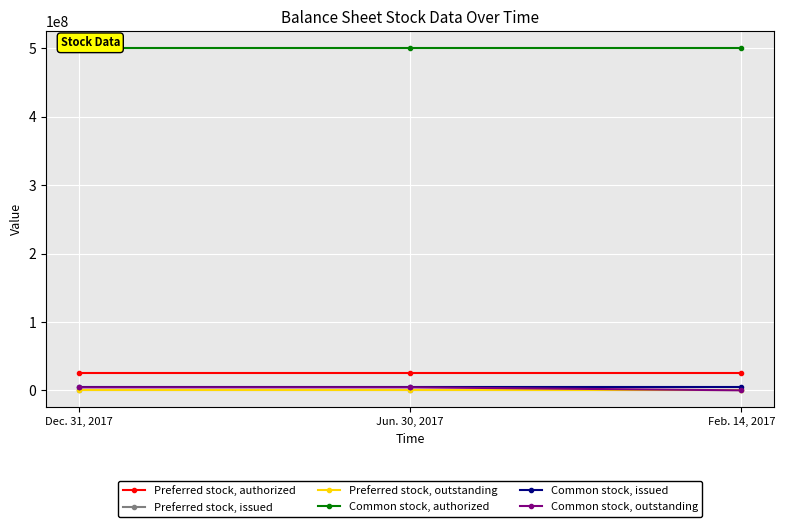

What is the difference between the maximum and minimum values in the Common stock, outstanding series?

4400000